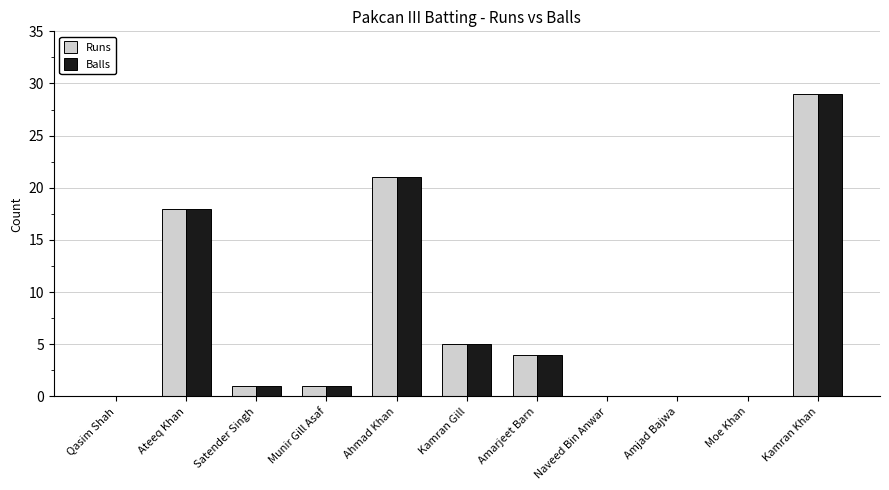

Reading left to right, what are all the values shown in this chart?

Runs: Qasim Shah=0	Ateeq Khan=18	Satender Singh=1	Munir Gill Asaf=1	Ahmad Khan=21	Kamran Gill=5	Amarjeet Barn=4	Naveed Bin Anwar=0	Amjad Bajwa=0	Moe Khan=0	Kamran Khan=29
Balls: Qasim Shah=0	Ateeq Khan=18	Satender Singh=1	Munir Gill Asaf=1	Ahmad Khan=21	Kamran Gill=5	Amarjeet Barn=4	Naveed Bin Anwar=0	Amjad Bajwa=0	Moe Khan=0	Kamran Khan=29